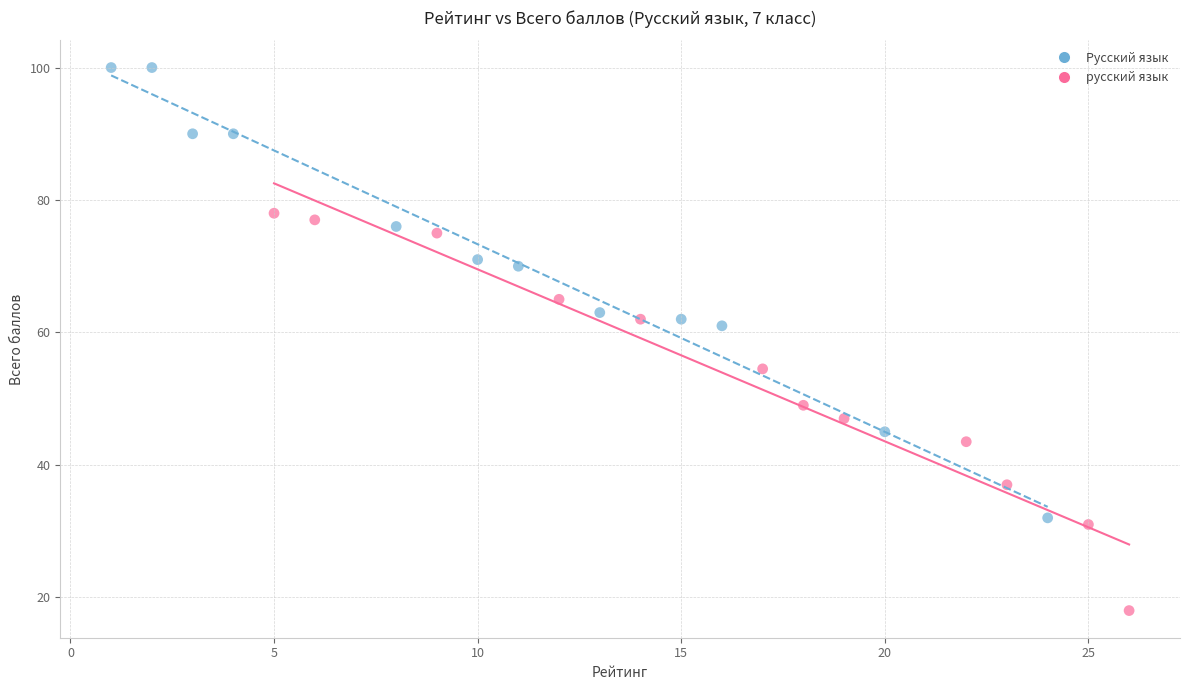

Which series has the largest Y range (max minus min)?

Русский язык